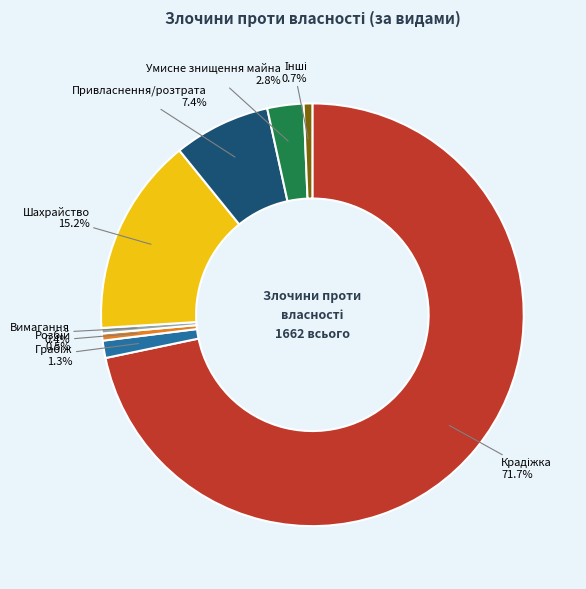

How many segments does this pie chart have?

8